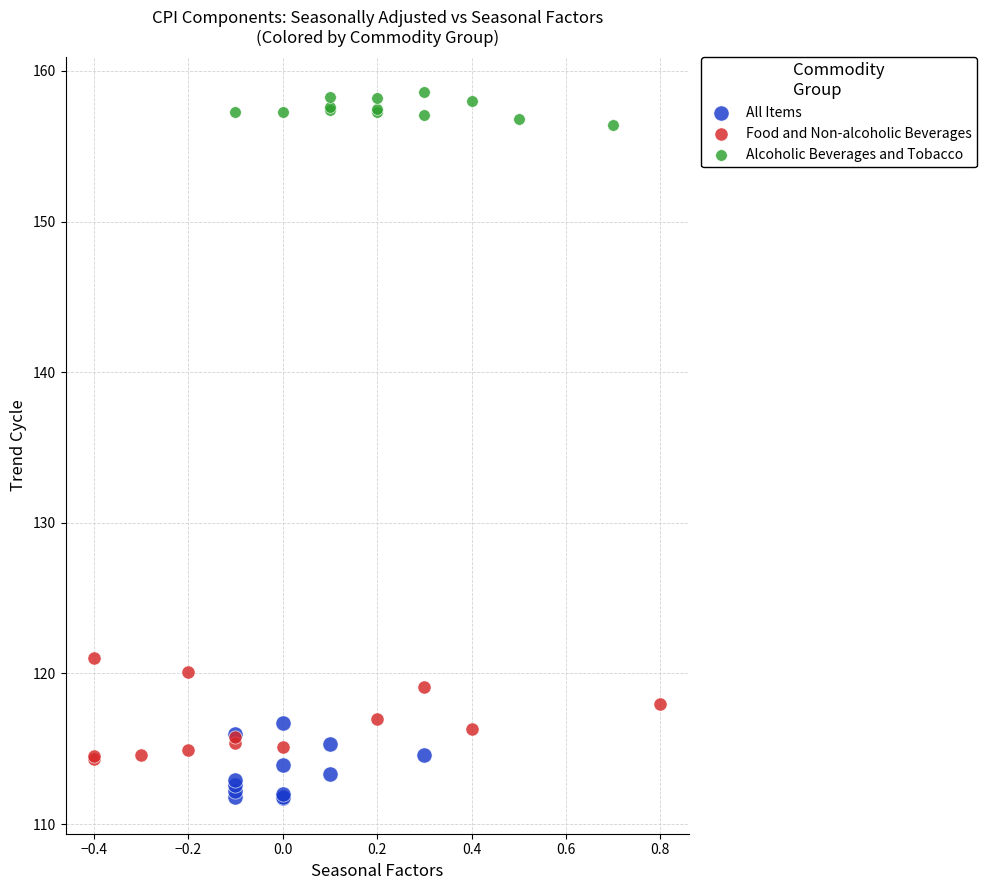

Which series contains the highest Y value?

Alcoholic Beverages and Tobacco